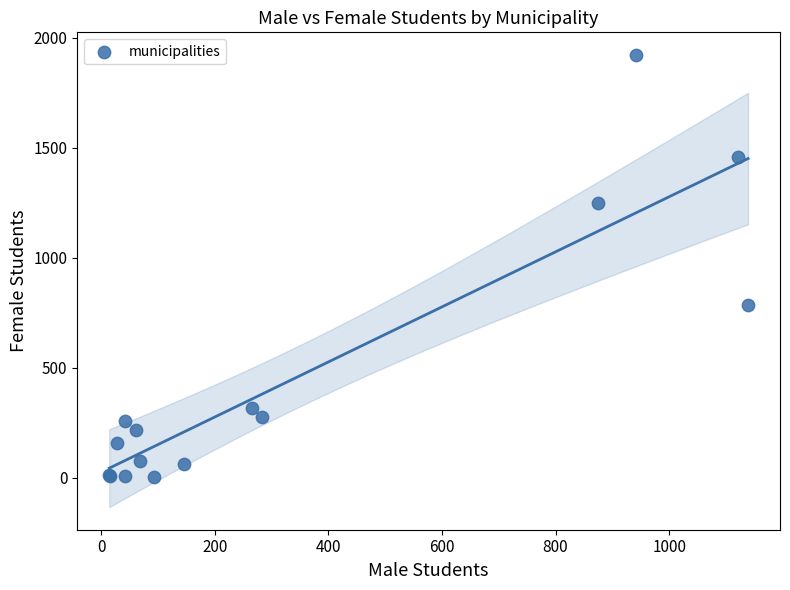

What Y value in the scatter plot is closest to 963?

785